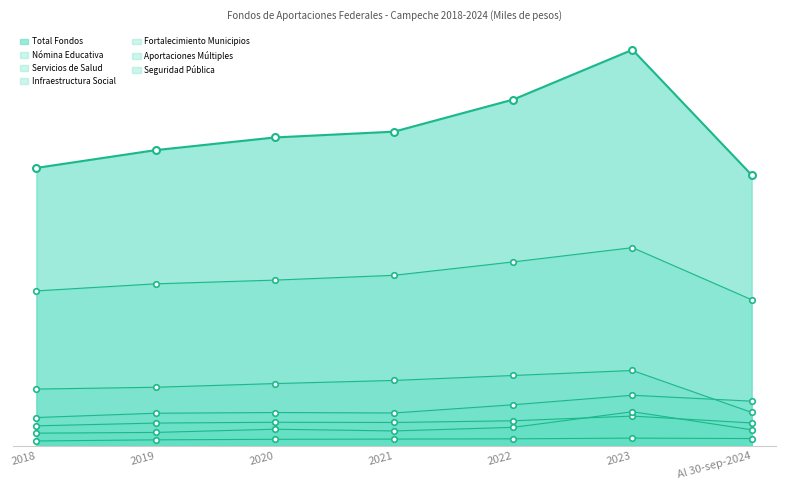

What is the difference between the maximum and minimum values in the Fortalecimiento Municipios series?

269472